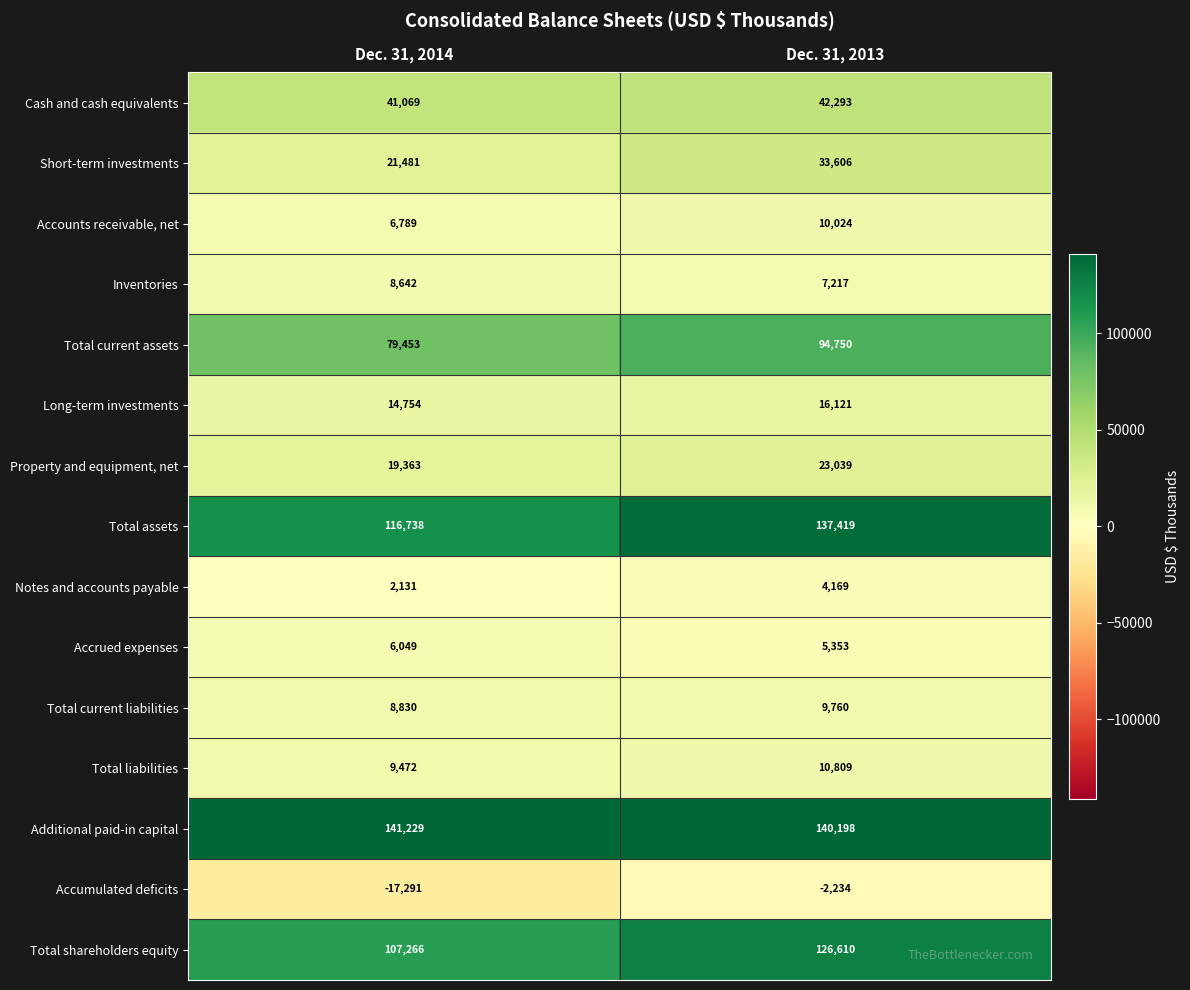

Which category has the highest value across all series?

Dec. 31, 2014